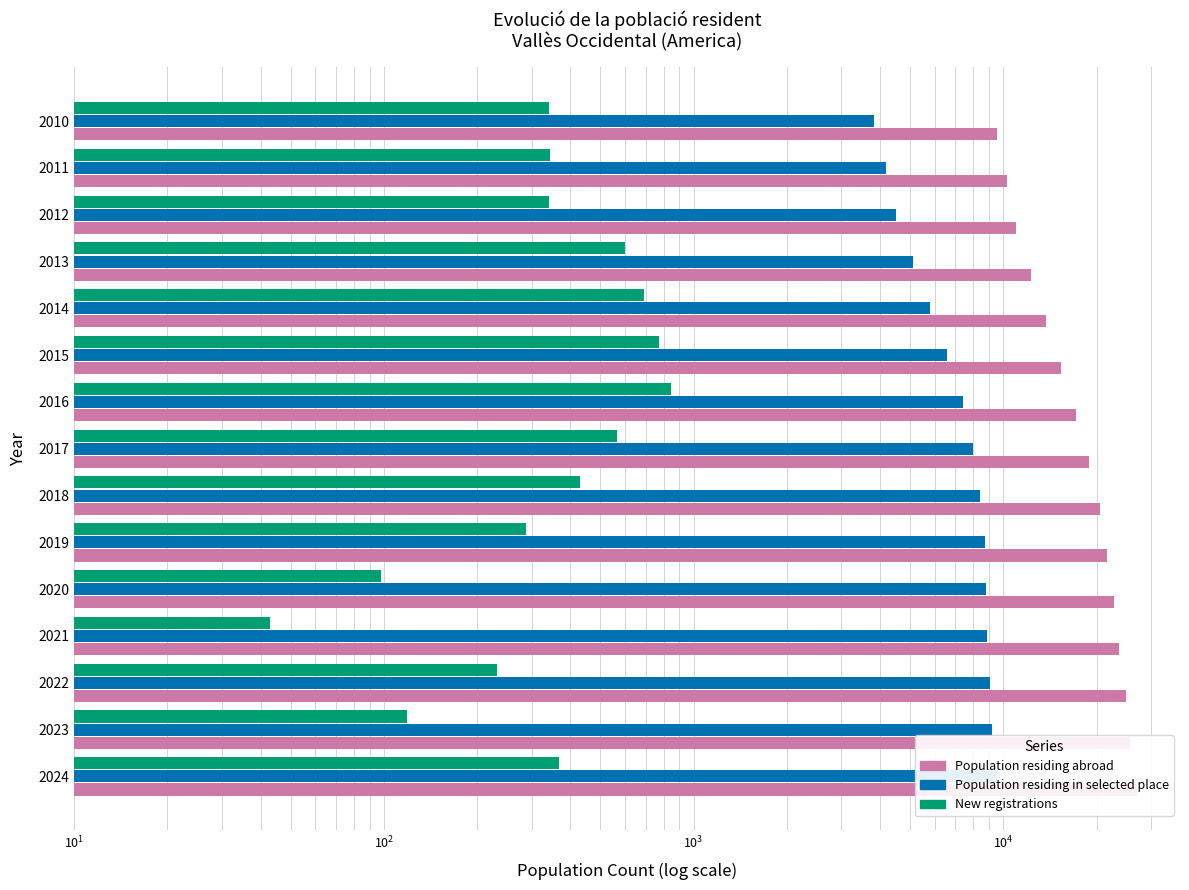

Which series has the largest total across all categories?

Population residing abroad